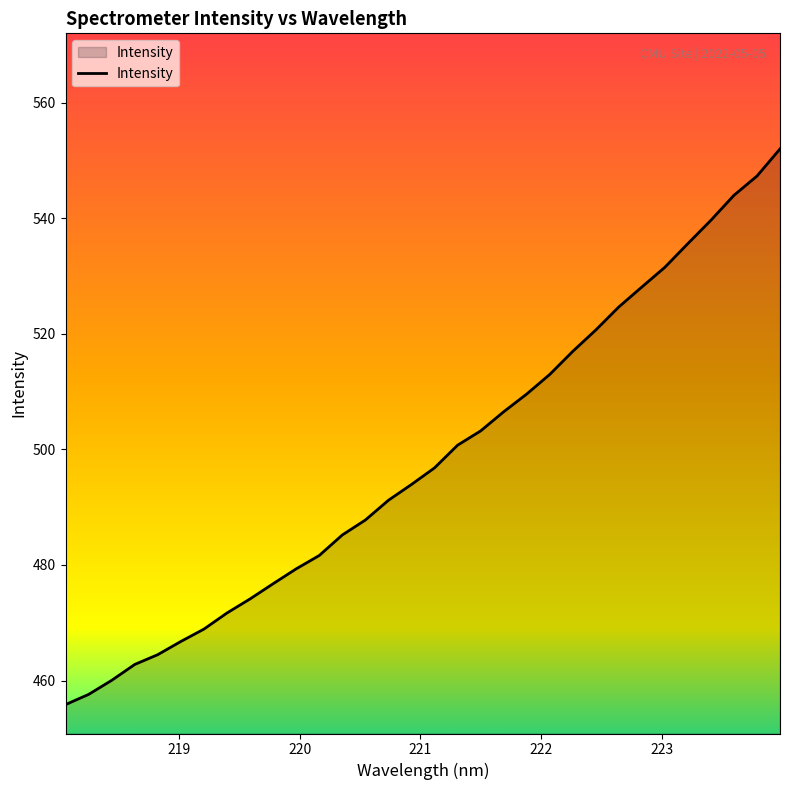

How many lines are shown in the chart?

1